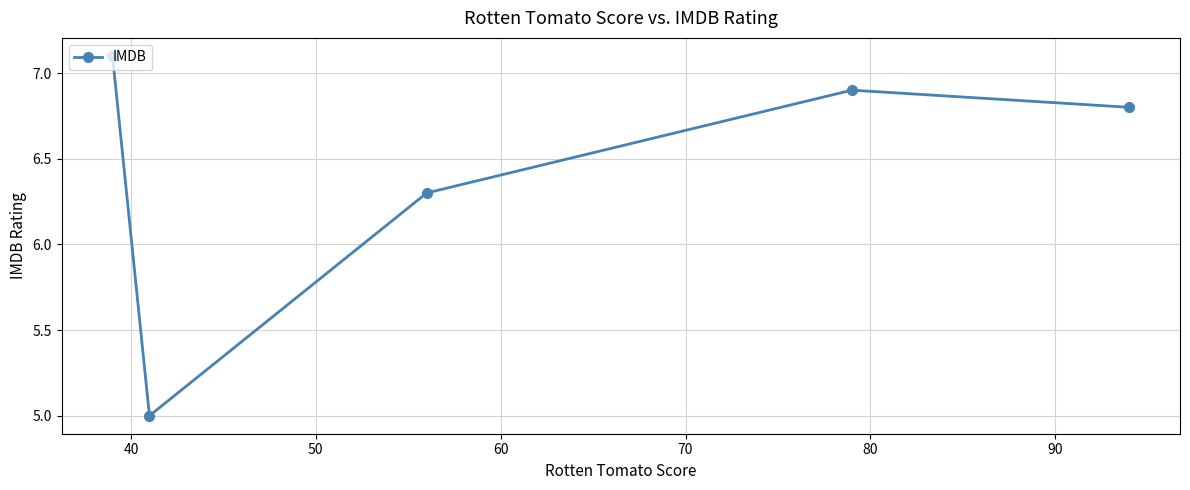

What is the smallest value displayed?

5.0